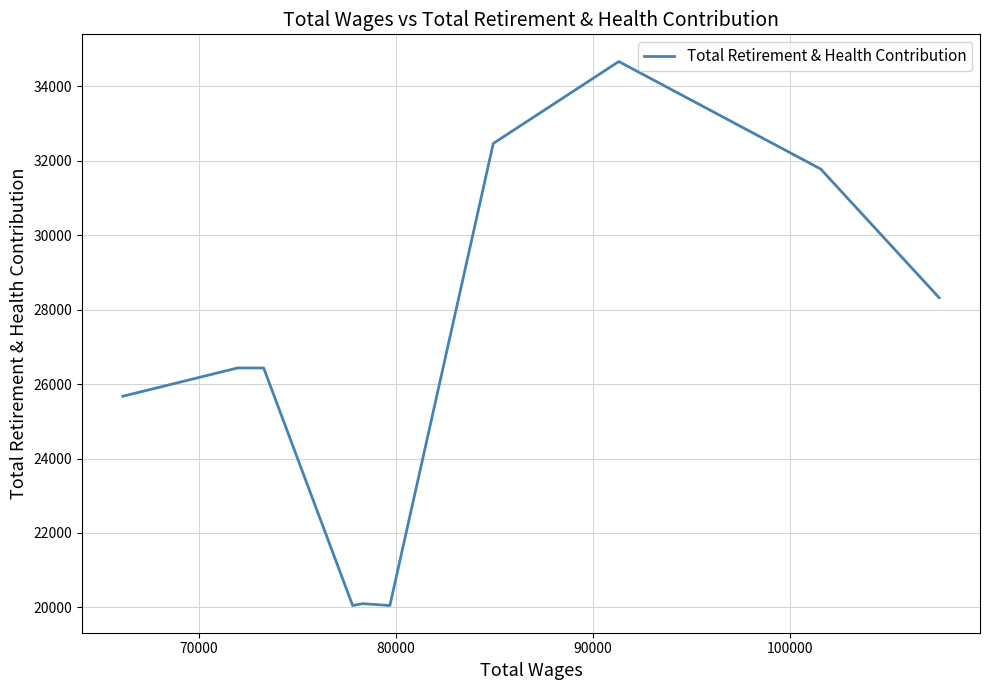

How many interior local valleys (lower than both neighbors) does the data have?

2